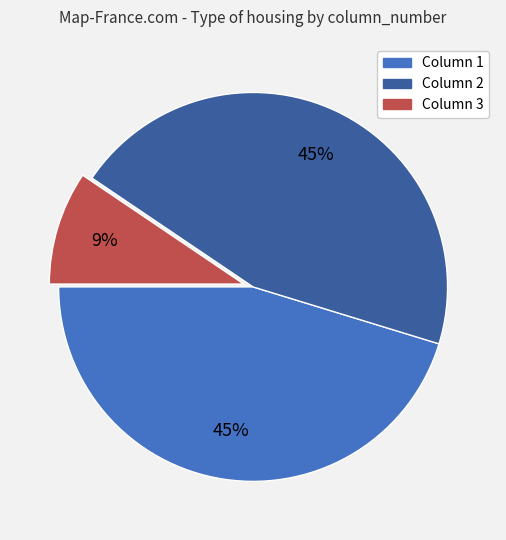

Between Column 2 and Column 3, which is larger?

Column 2